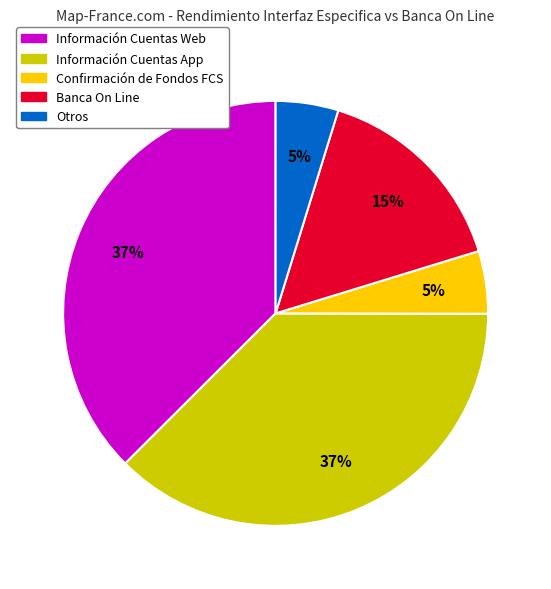

How many segments does this pie chart have?

5